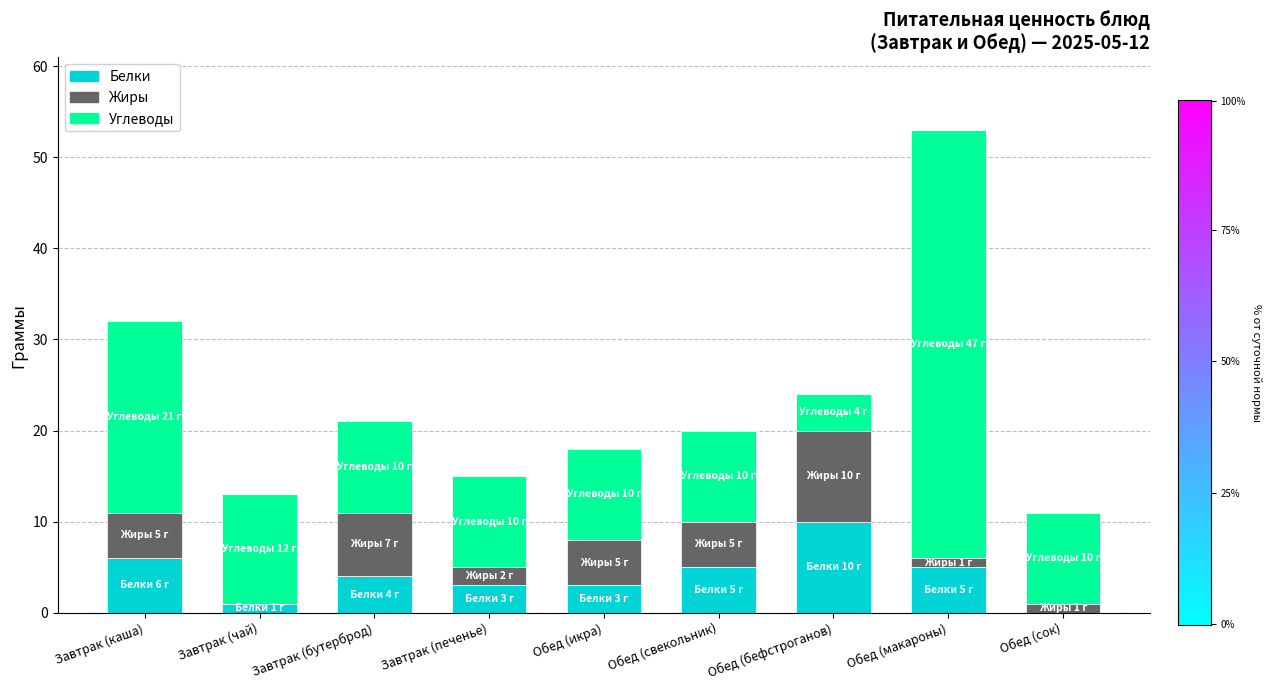

At which label does Белки reach its peak?

Обед (бефстроганов)